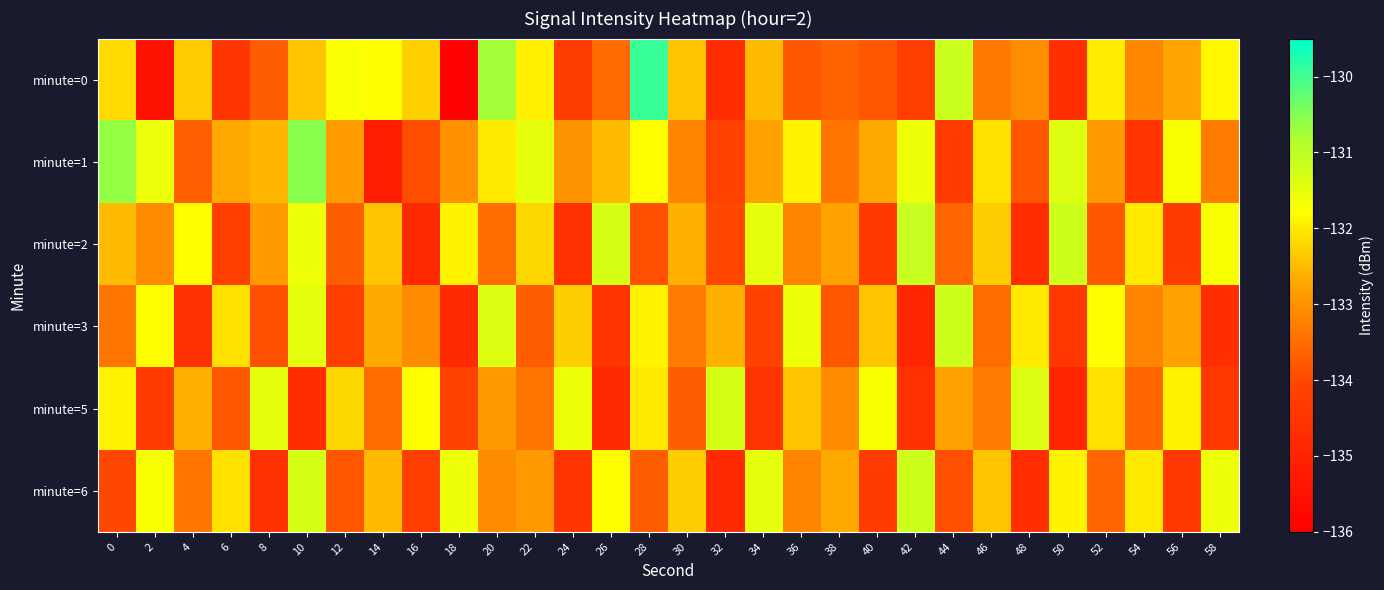

At which category does the chart reach its peak across all series?

28